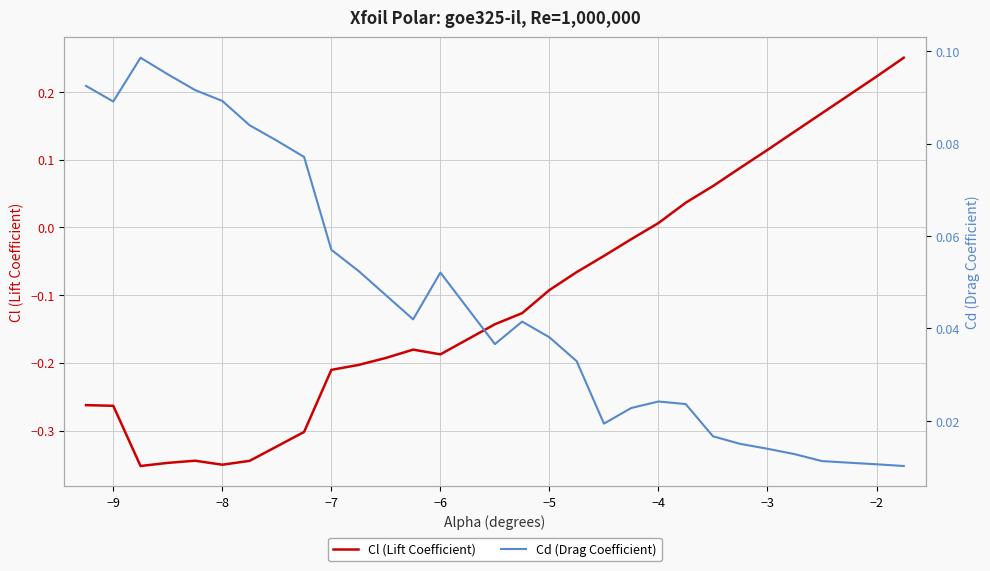

What is the sum of all Cl (Lift Coefficient) values?

-3.1